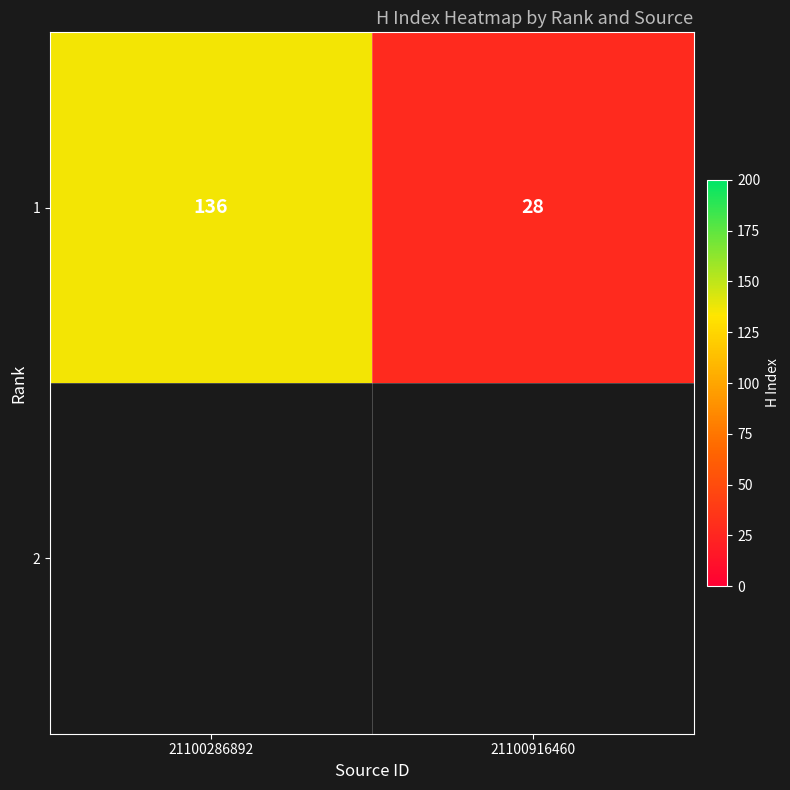

Rank the categories by value from highest to lowest.

21100286892, 21100916460